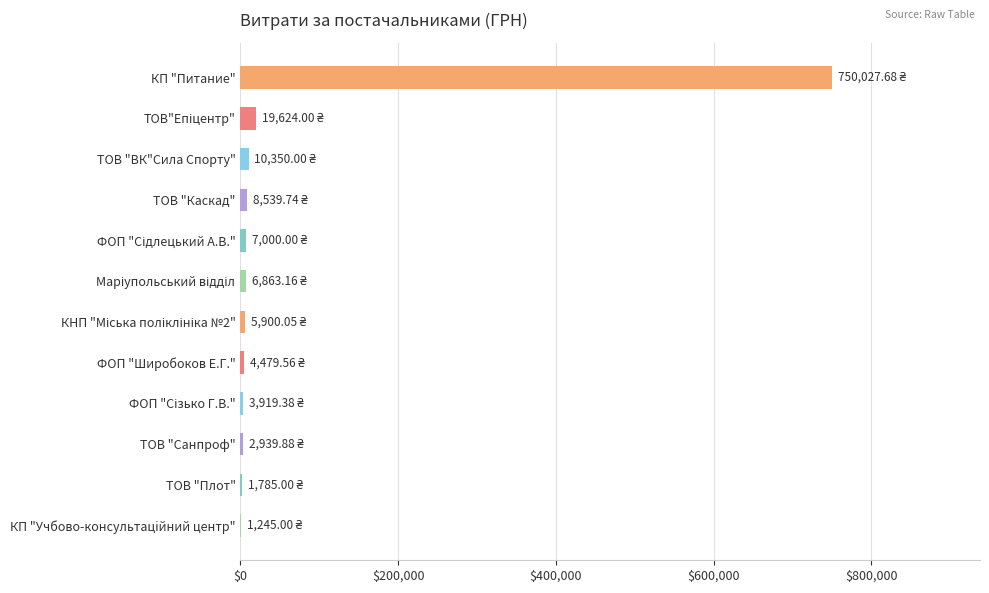

What is the sum of all values?

822673.5